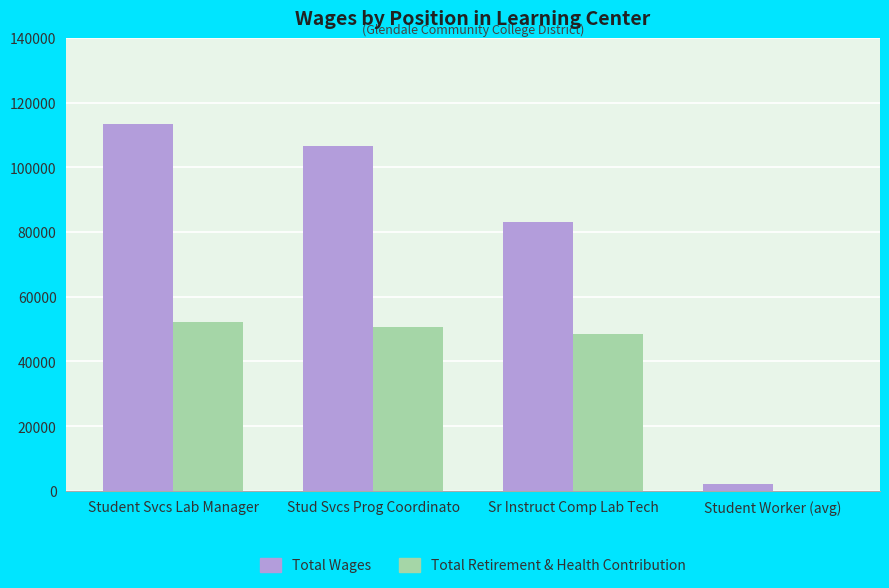

Is the value of Total Retirement & Health Contribution at Student Worker (avg) greater than the value of Total Wages at Student Worker (avg)?

No